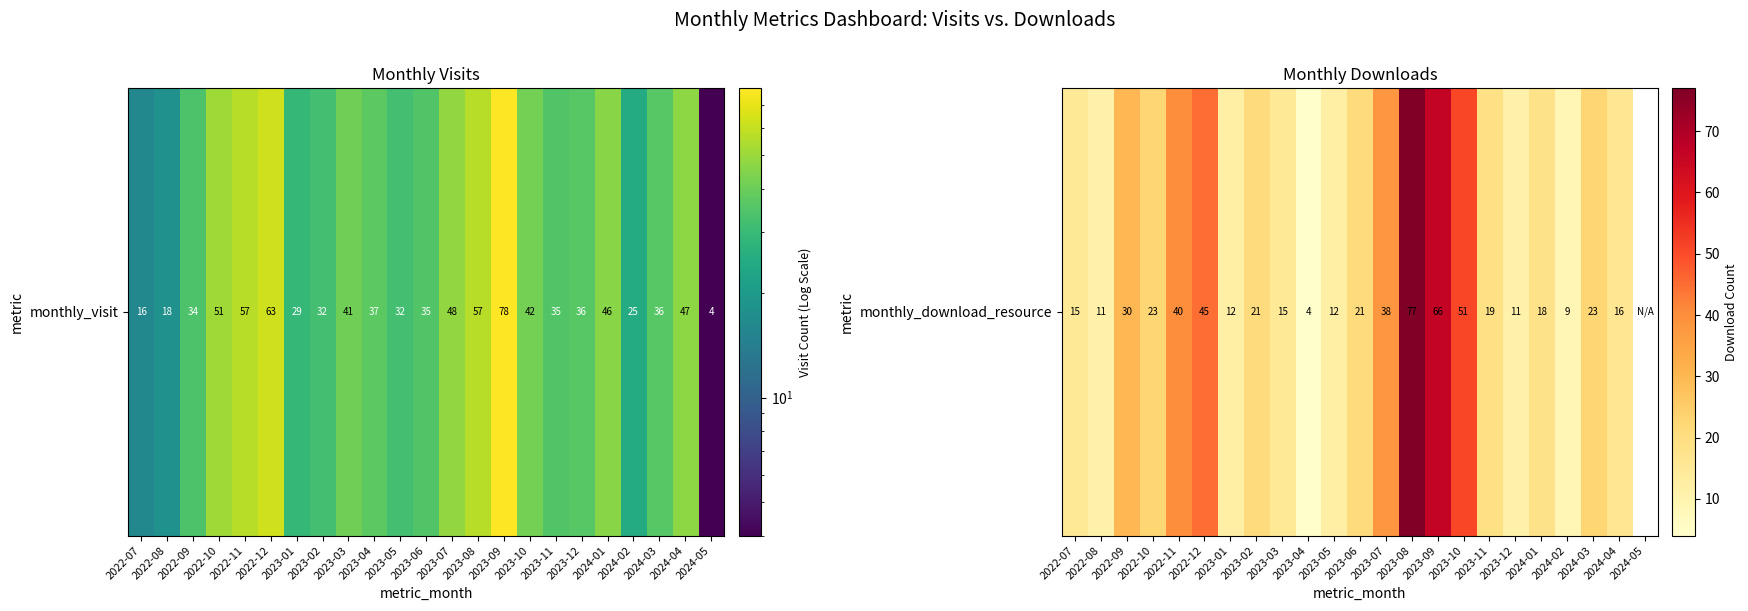

What is the minimum value shown in the chart?

4.0